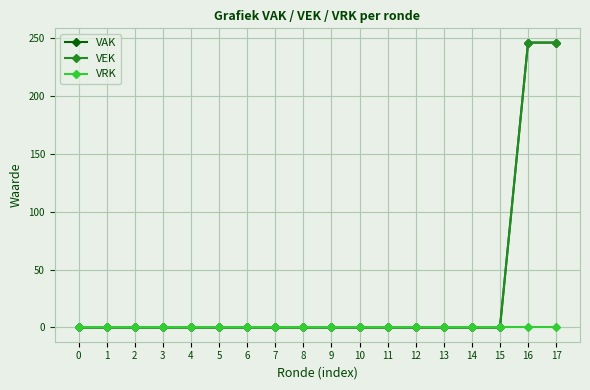

Between 12 and 17, which series saw the biggest shift?

VAK